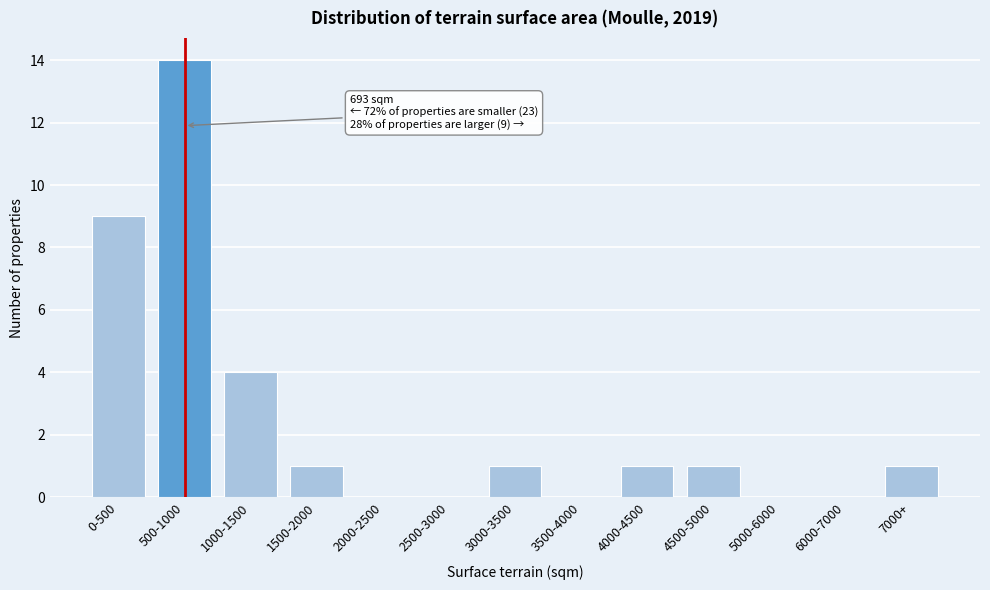

Reading right to left, what are all the values shown in this chart?

7000+=1	6000-7000=0	5000-6000=0	4500-5000=1	4000-4500=1	3500-4000=0	3000-3500=1	2500-3000=0	2000-2500=0	1500-2000=1	1000-1500=4	500-1000=14	0-500=9